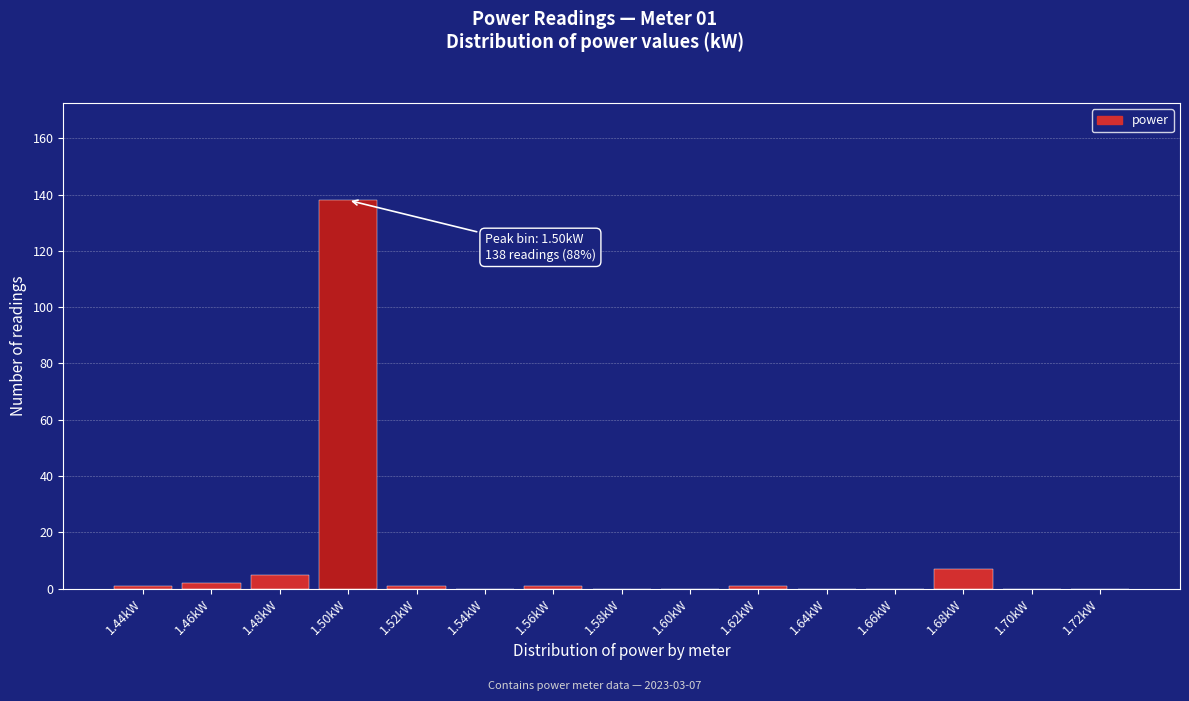

Reading right to left, what are all the values shown in this chart?

1.72kW=0	1.70kW=0	1.68kW=7	1.66kW=0	1.64kW=0	1.62kW=1	1.60kW=0	1.58kW=0	1.56kW=1	1.54kW=0	1.52kW=1	1.50kW=138	1.48kW=5	1.46kW=2	1.44kW=1